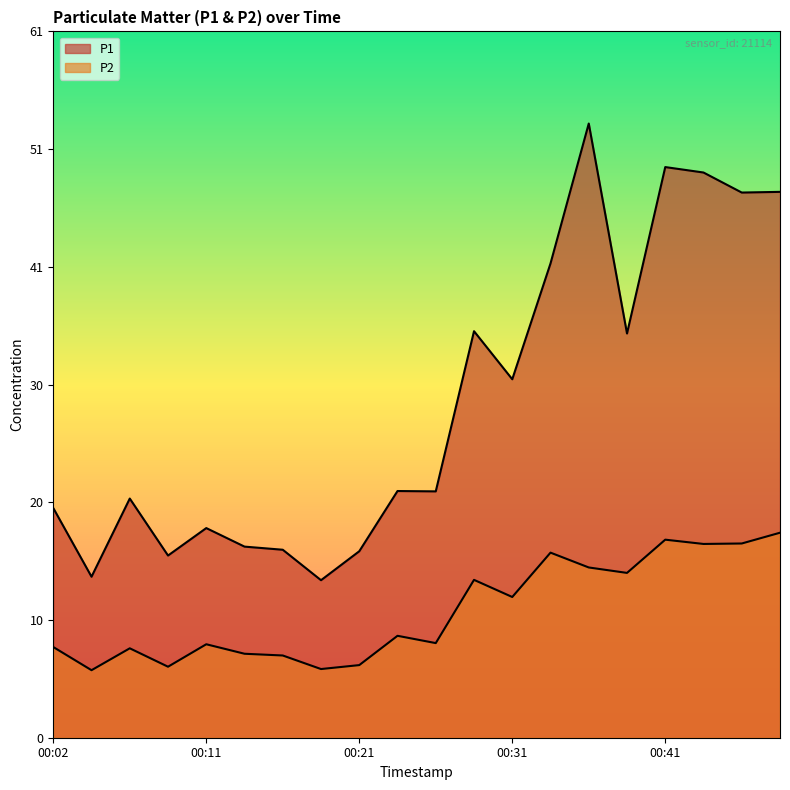

Which series has the largest range (max minus min)?

P1